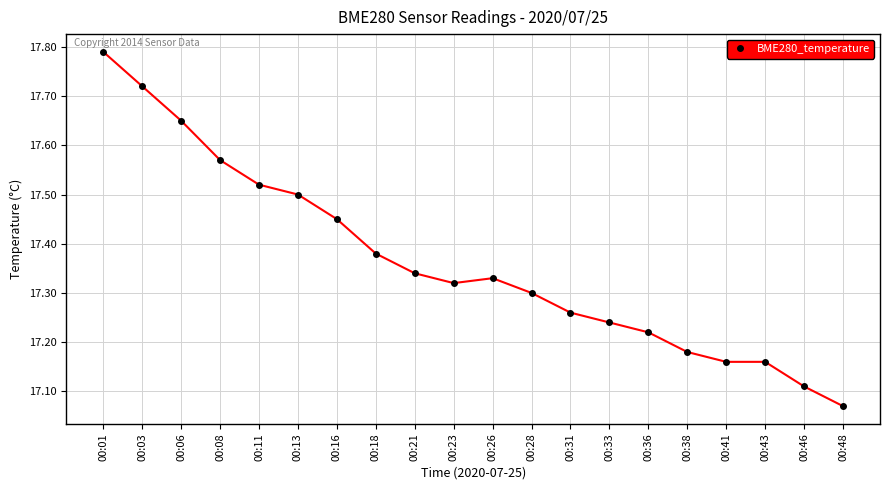

How many distinct data groups are displayed?

1